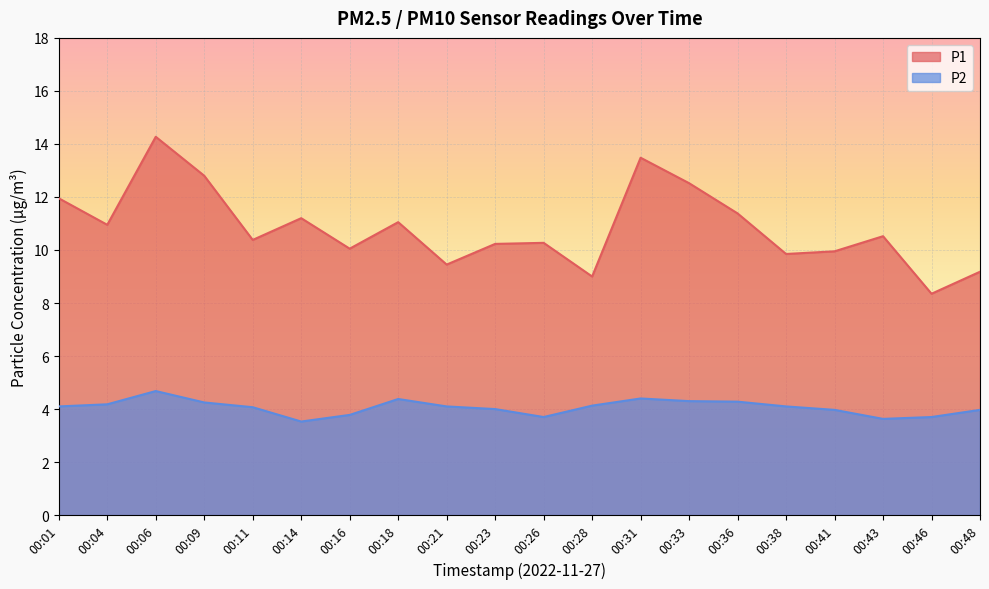

What are all the series names shown in the legend?

P1, P2